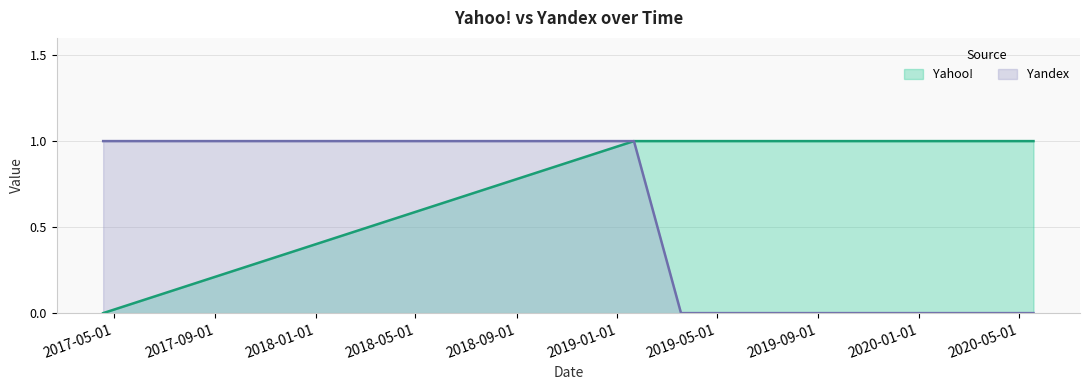

Which series has the largest total across all categories?

Yahoo!